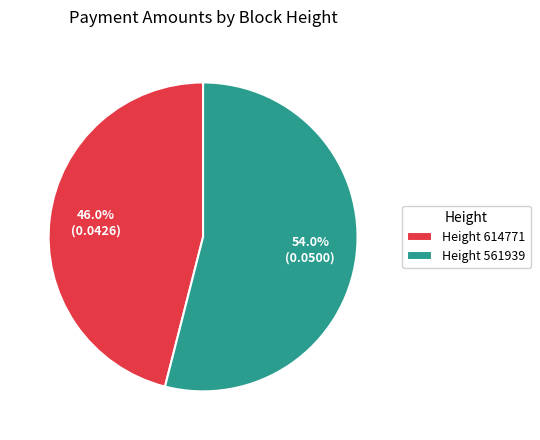

Do Height 561939 and Height 614771 together represent more than half of the pie?

Yes